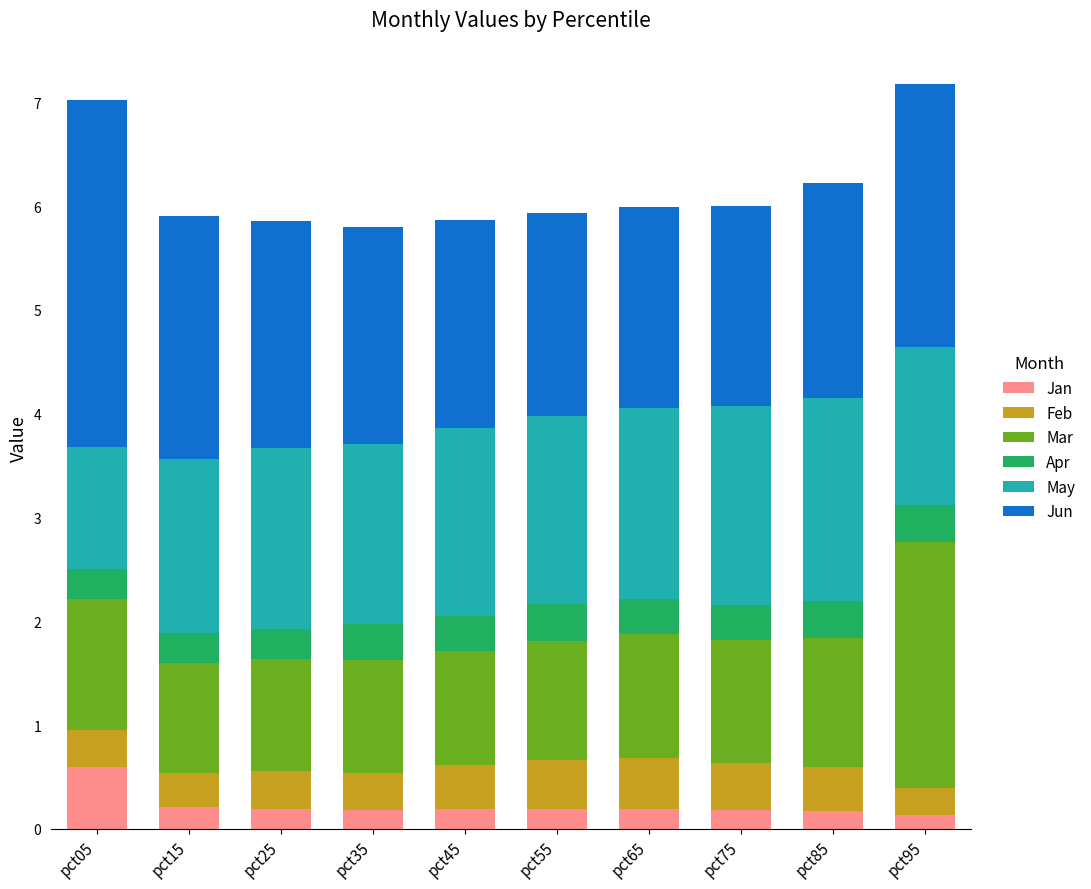

What is the total value across all series at pct65?

6.0